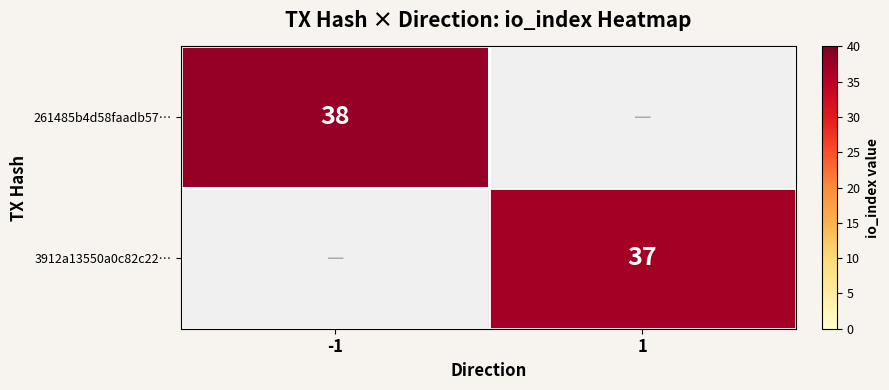

The 3912a13550a0c82c22… series shows 18 at 1. True or false?

False